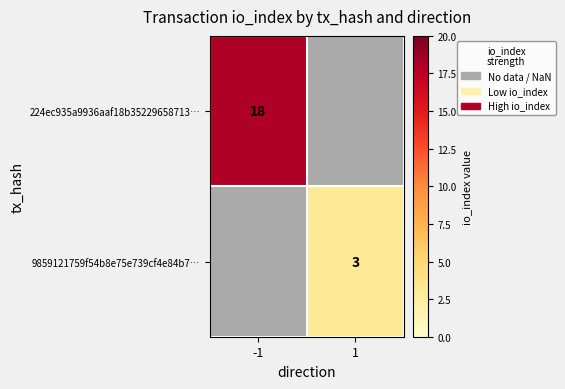

Is it true that 9859121759f54b8e75e739cf4e84b7… equals 3 at 1?

True